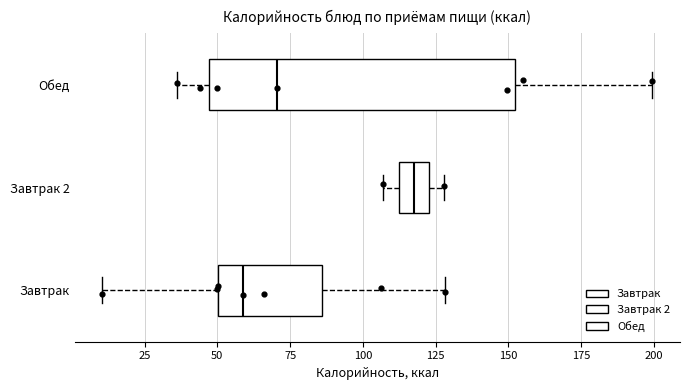

Reading bottom to top, transcribe this box plot: for each box, give where its median line is, the range the box spans, and where its two whiskers end, as read against the x-axis. The values are not printed on the chart, so give them approximately, as read against the axis.

Завтрак: median 60, box 50 to 85, whiskers 10 to 130
Завтрак 2: median 120, box 110 to 125, whiskers 105 to 130
Обед: median 70, box 45 to 150, whiskers 35 to 200